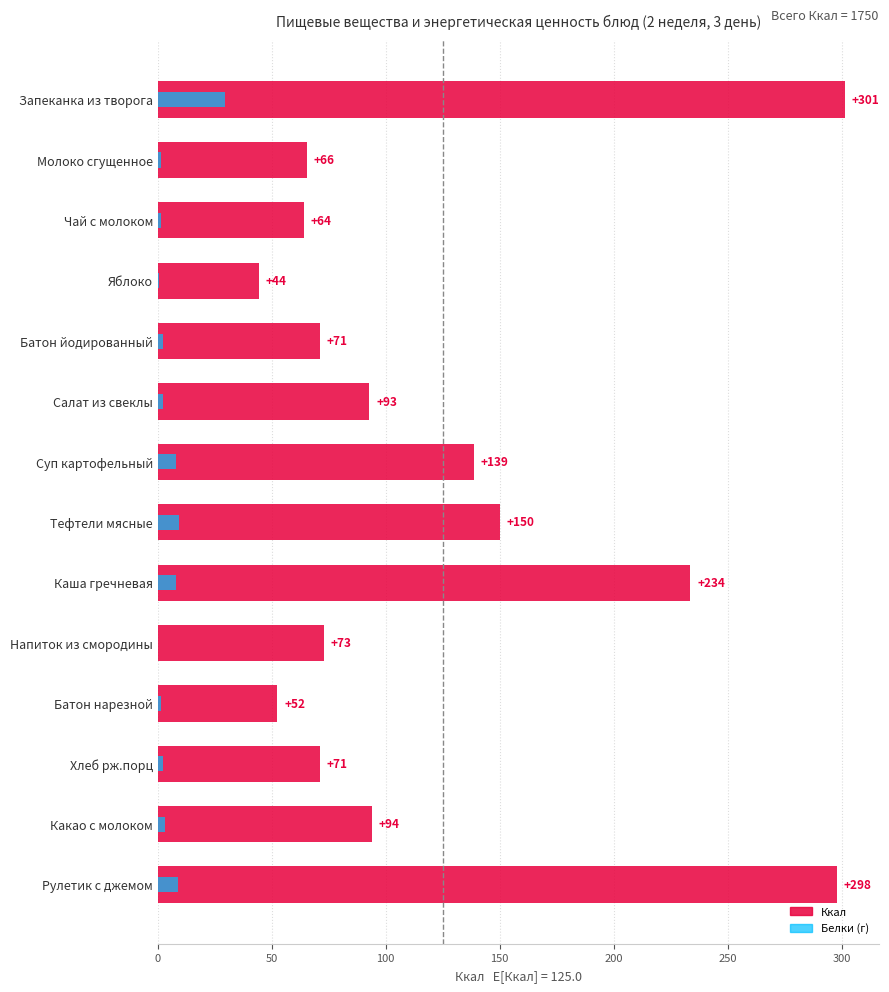

At how many categories does at least one series exceed 239?

2